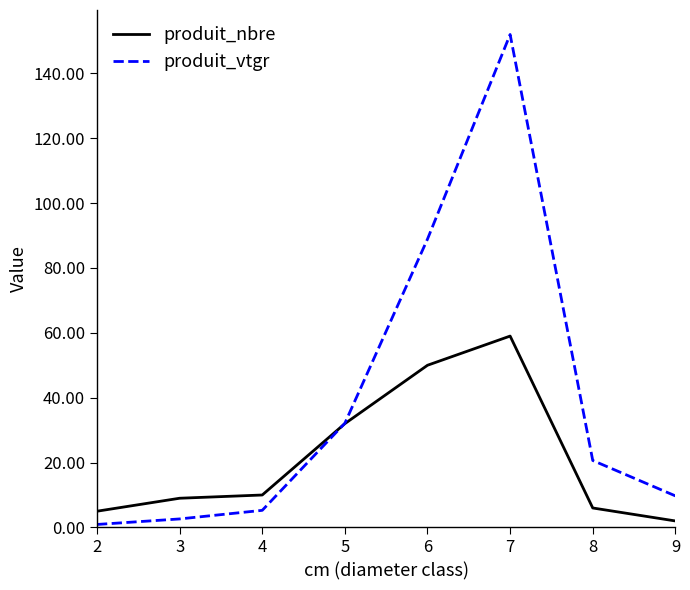

What is the maximum value for produit_nbre?

59.0